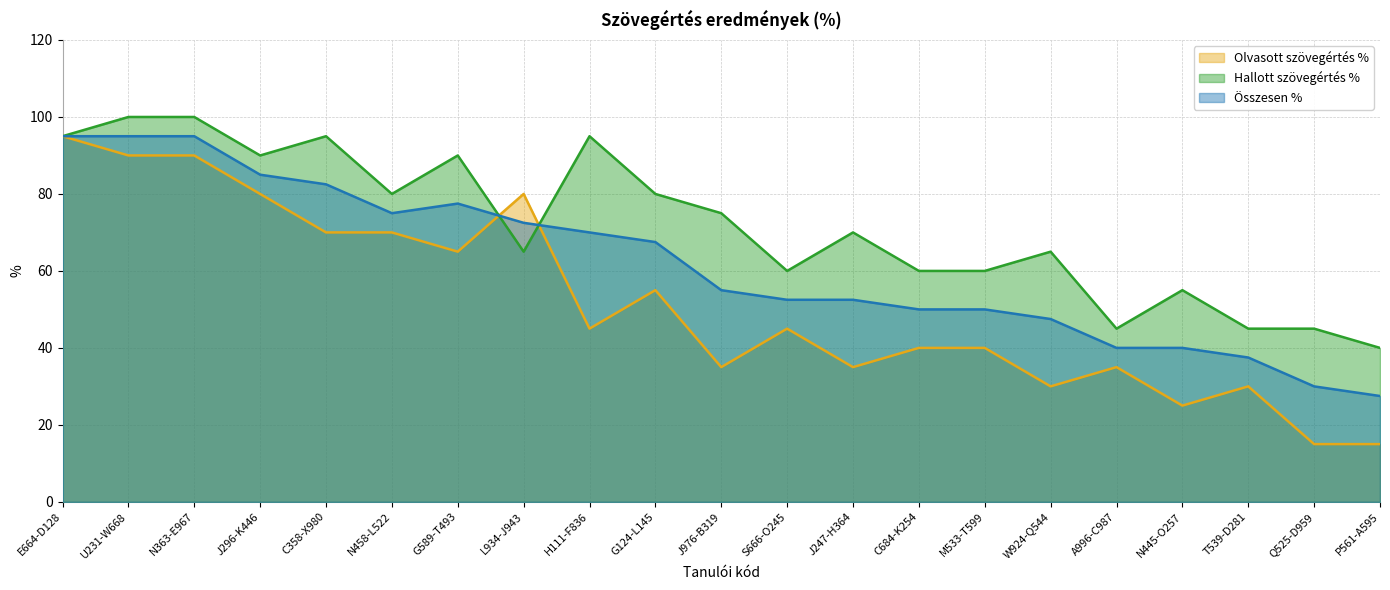

At which label does Olvasott szövegértés % first exceed 45?

E664-D128